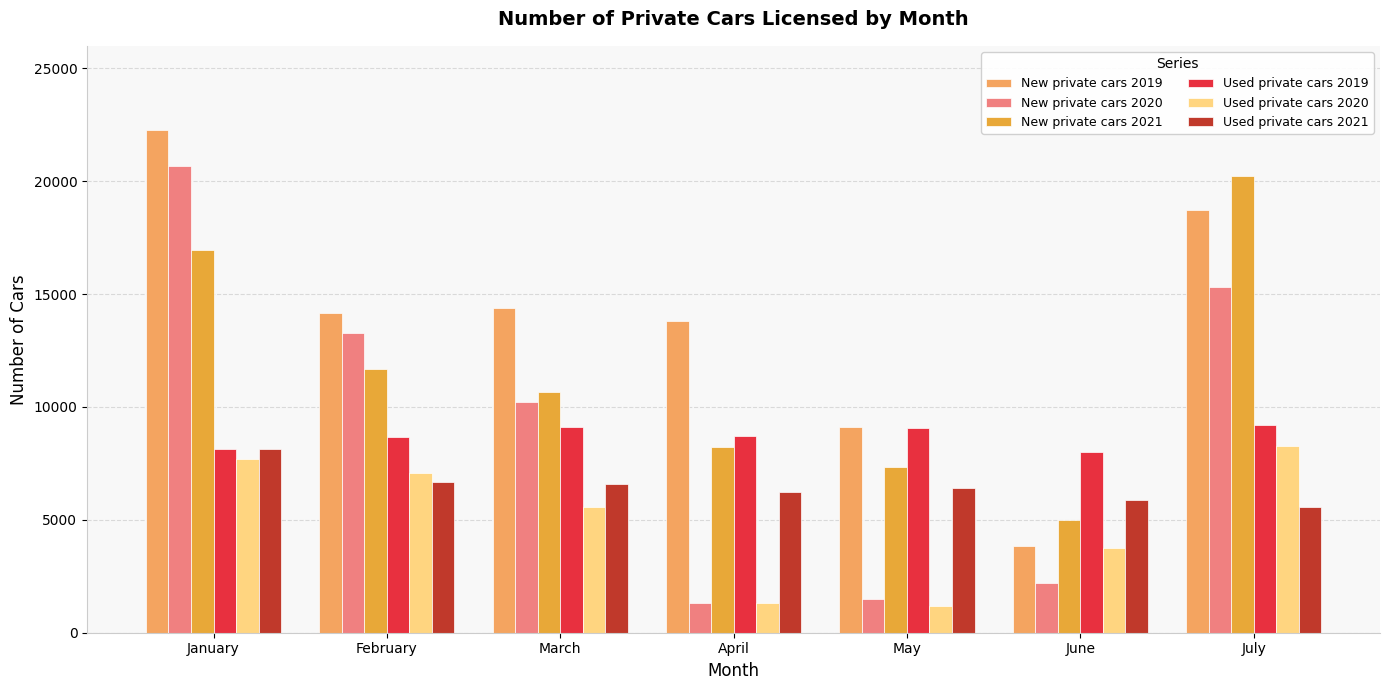

List the labels in order of New private cars 2021 value, largest first.

July, January, February, March, April, May, June